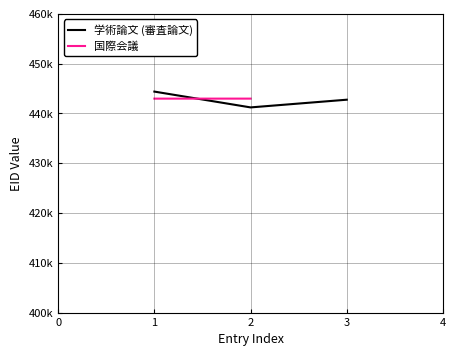

What is the smallest value displayed?

441215